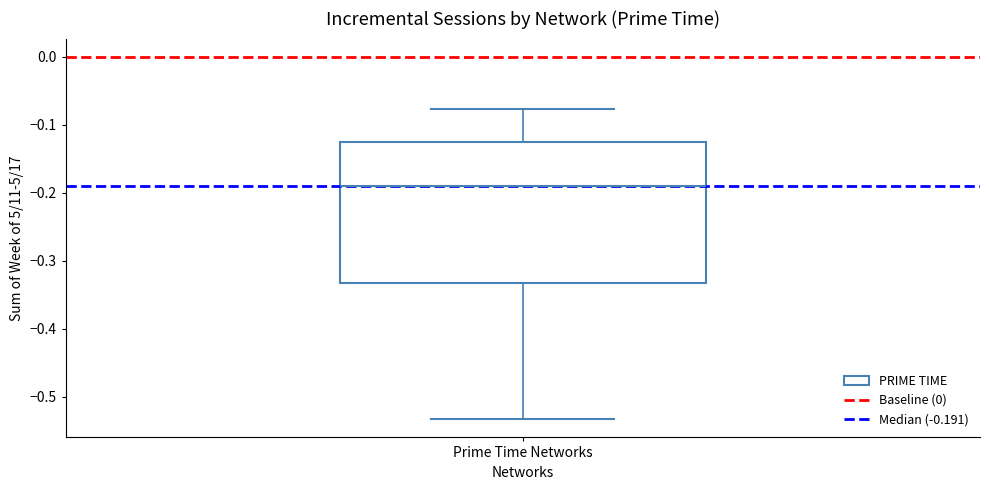

Read this box plot against the y-axis: the position of the median line, the range covered by the box, and the ends of both whiskers. The values are not printed on the chart, so give them approximately, as read against the axis.

median -0.19, box -0.33 to -0.13, whiskers -0.53 to -0.08